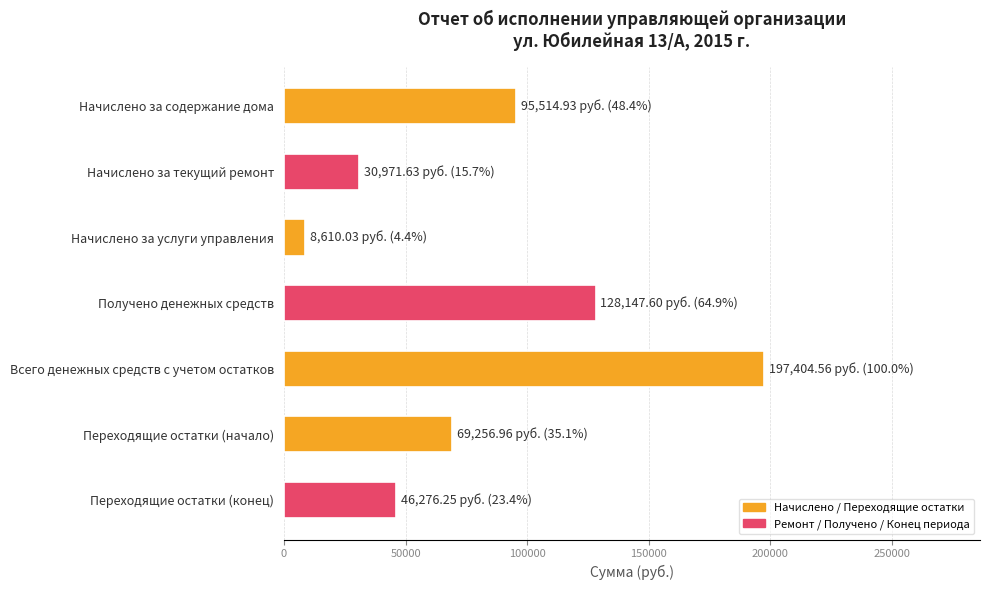

How many bars are there in total?

7